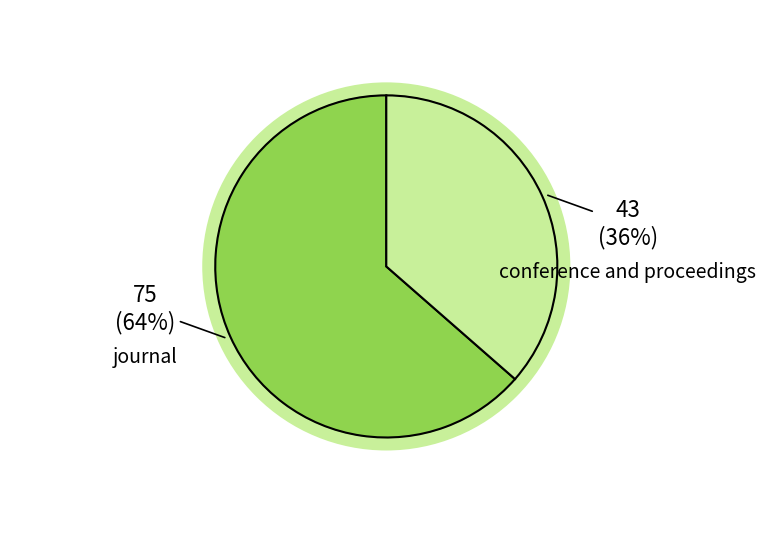

What is the change in value from journal to conference and proceedings?

-32